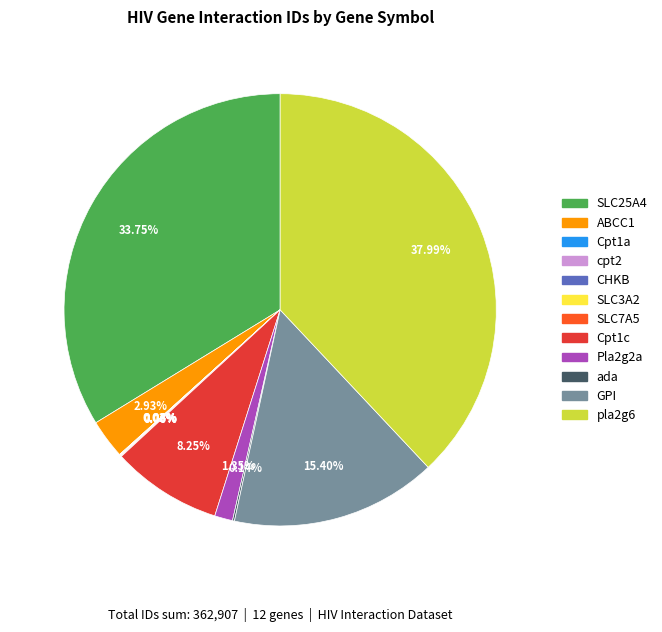

Between pla2g6 and Pla2g2a, which is larger?

pla2g6